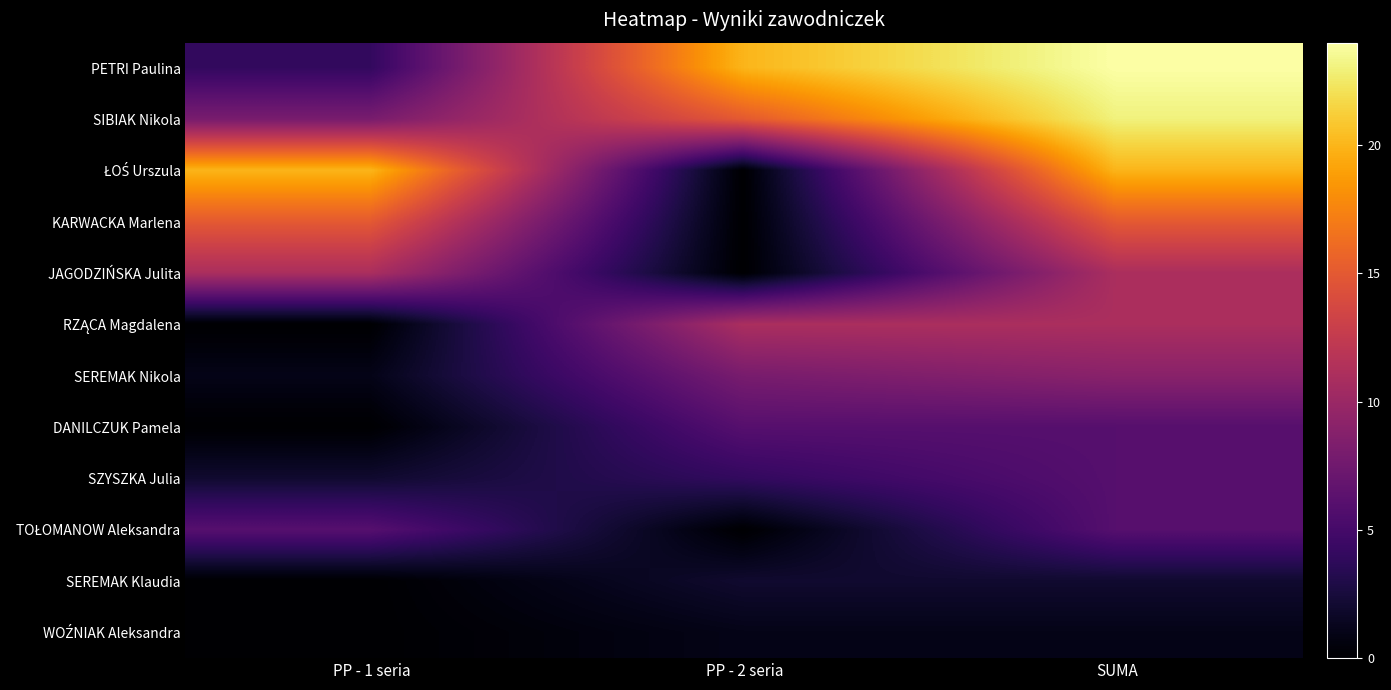

How many categories are shown in the chart?

3